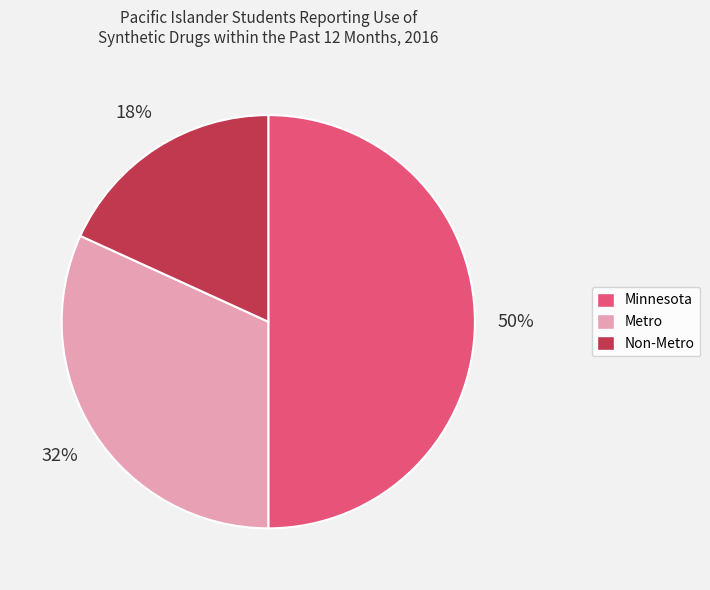

To the nearest percent, what percentage of the pie is Non-Metro?

18%